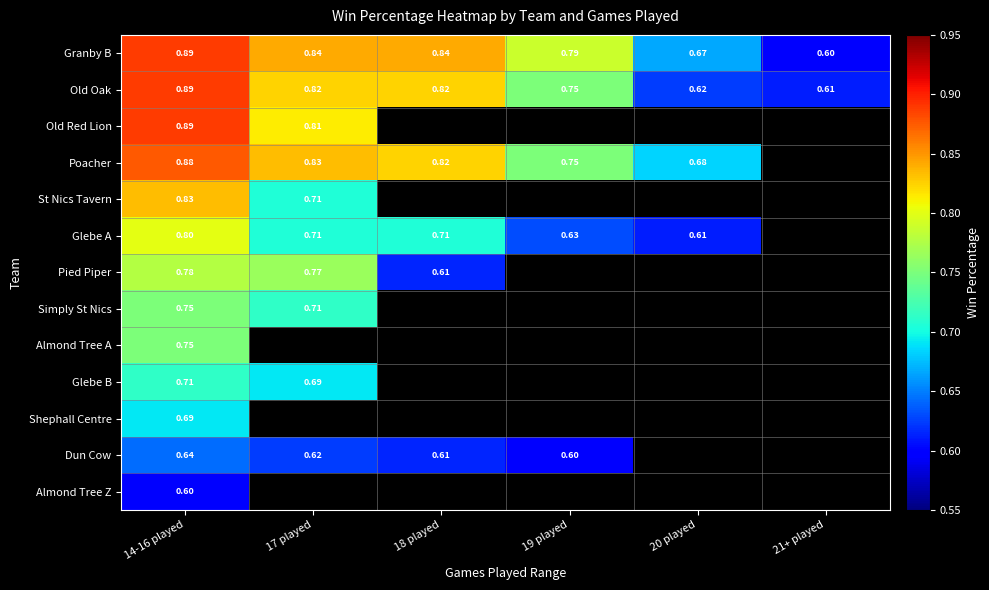

Between 14-16 played and 19 played, which is larger?

14-16 played